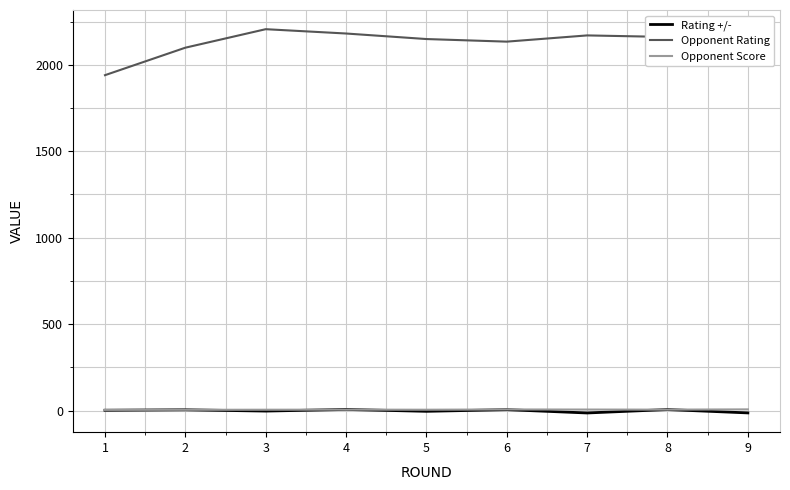

How many values in the Rating +/- series are below 2?

4